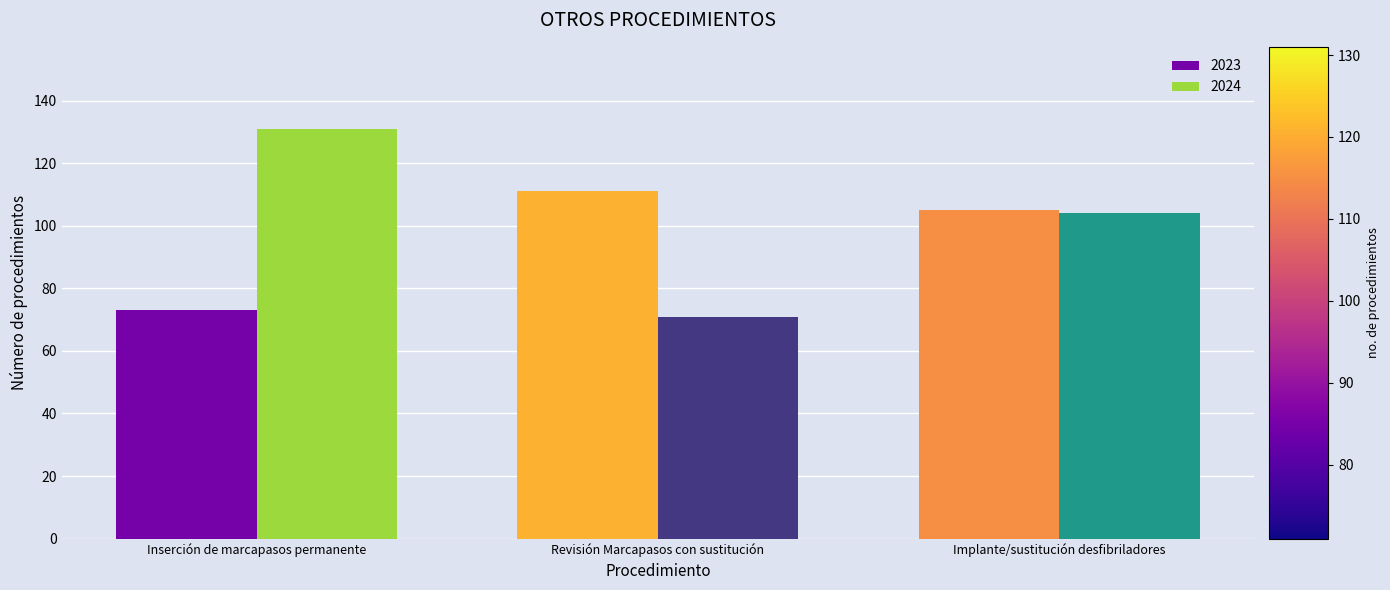

What position from the right is Implante/sustitución desfibriladores?

1